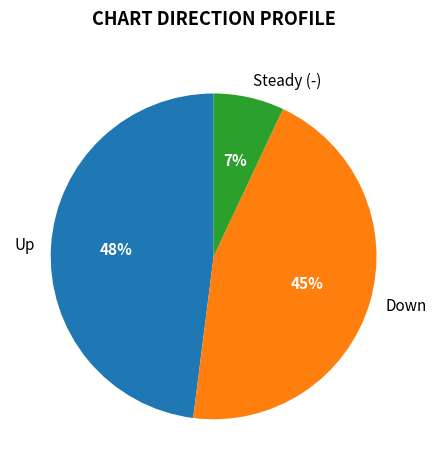

Approximately how many times larger is the value at Down compared to Steady (-)?

6.4